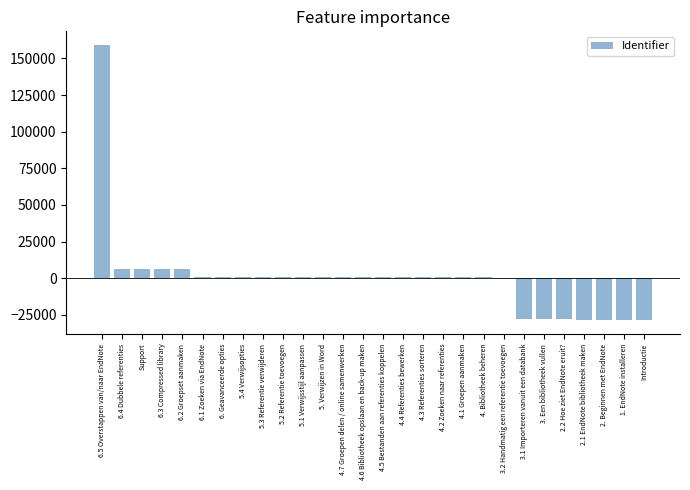

What is the approximate value at 1. EndNote installeren?

-28588.4